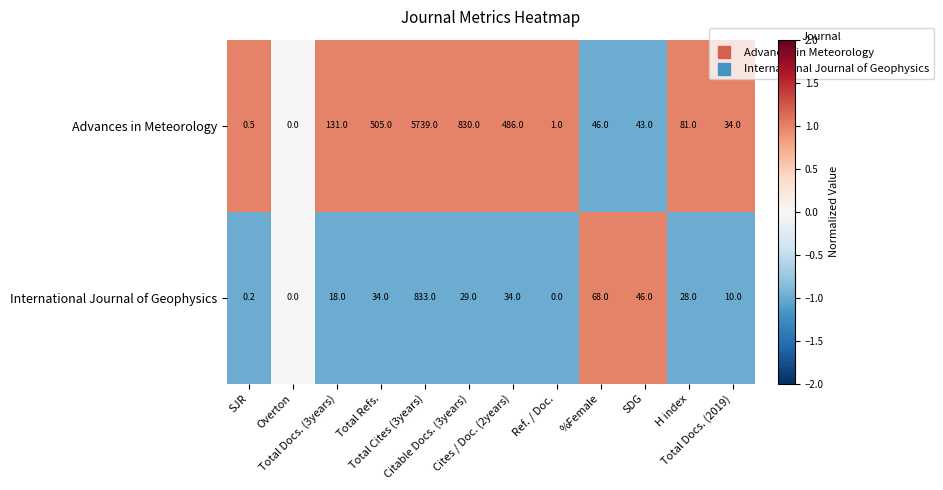

List the series in order of their peak value, highest first.

Advances in Meteorology, International Journal of Geophysics